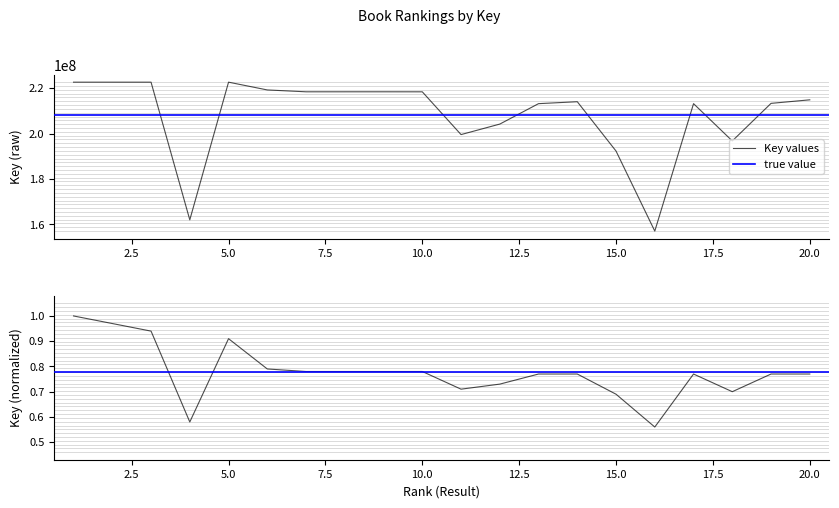

True or false: Key_normalized and Key cross at least once.

False